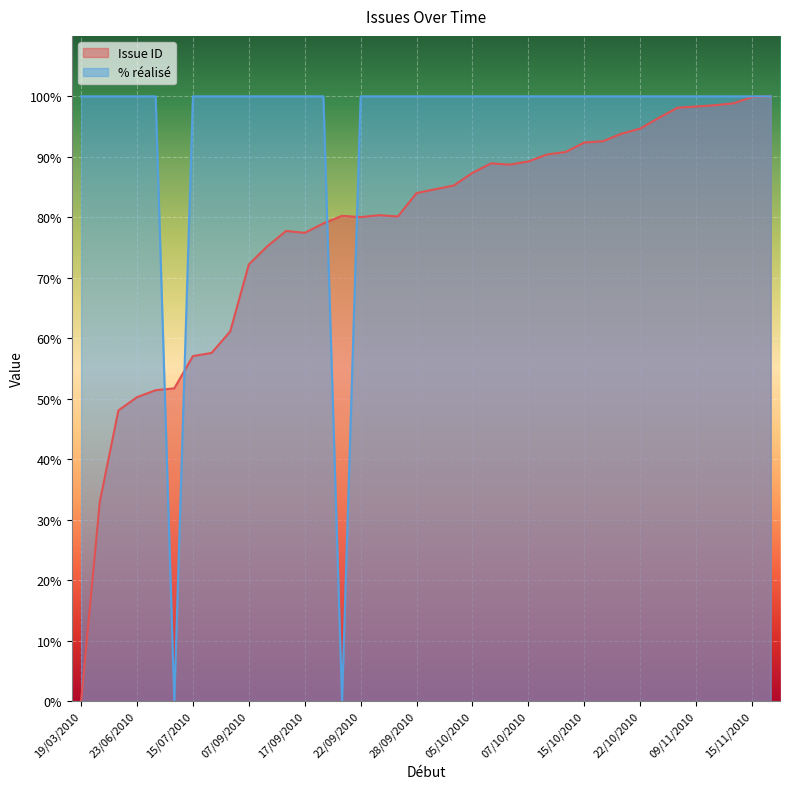

True or false: % réalisé has a value of 25.9 at 19/03/2010.

False